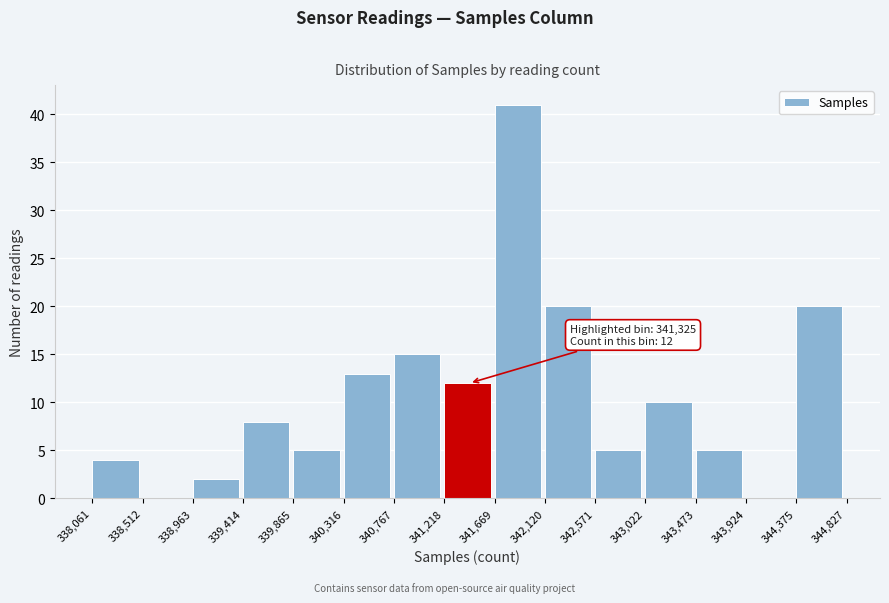

Over which range of the x-axis is the bar tallest?

341,669 to 342,120